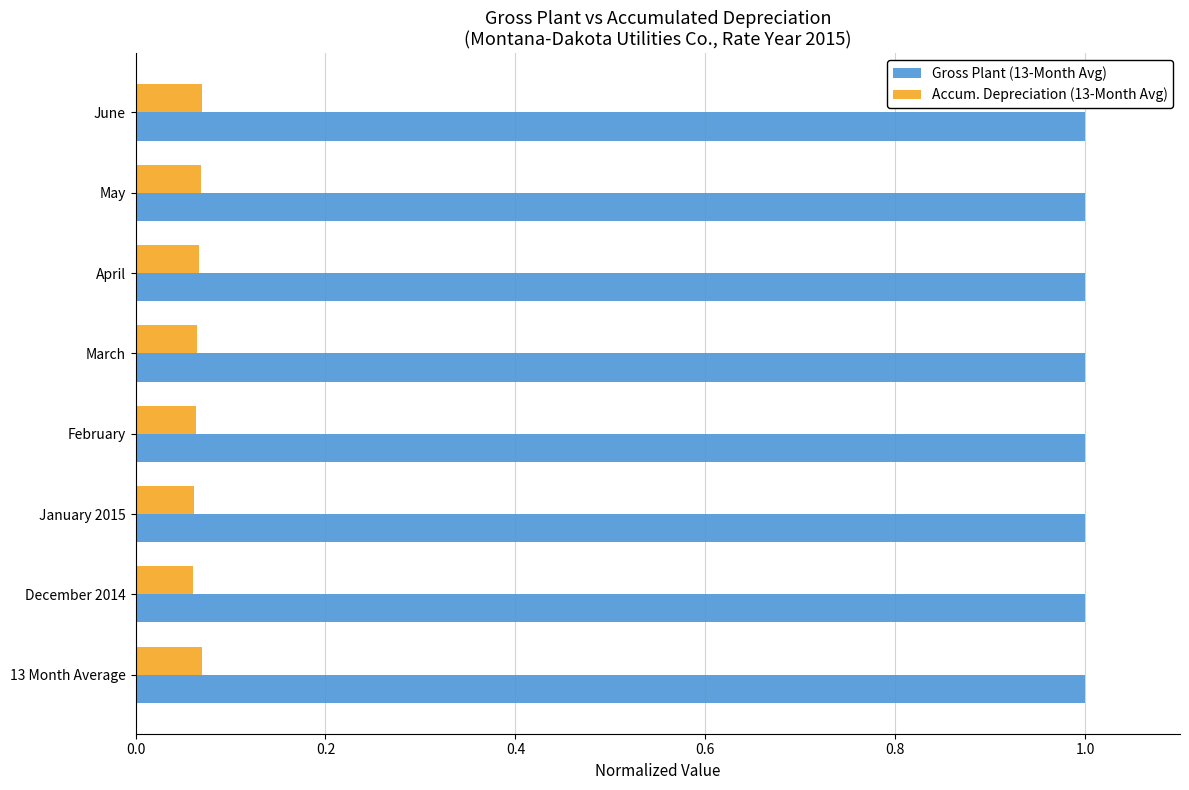

Which series has the largest total across all categories?

Gross Plant (13-Month Avg)